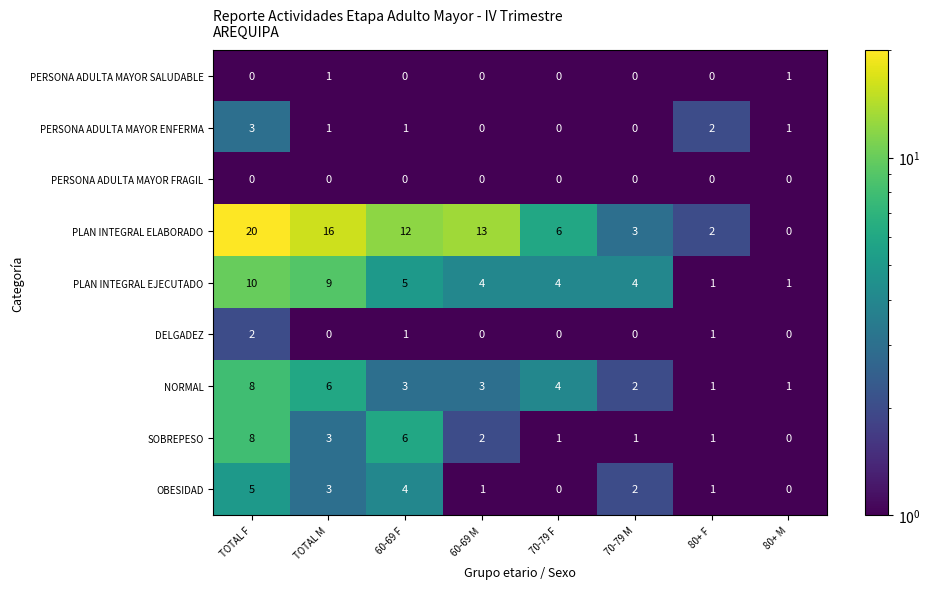

Count the PERSONA ADULTA MAYOR SALUDABLE values in the range 0 to 1.

8